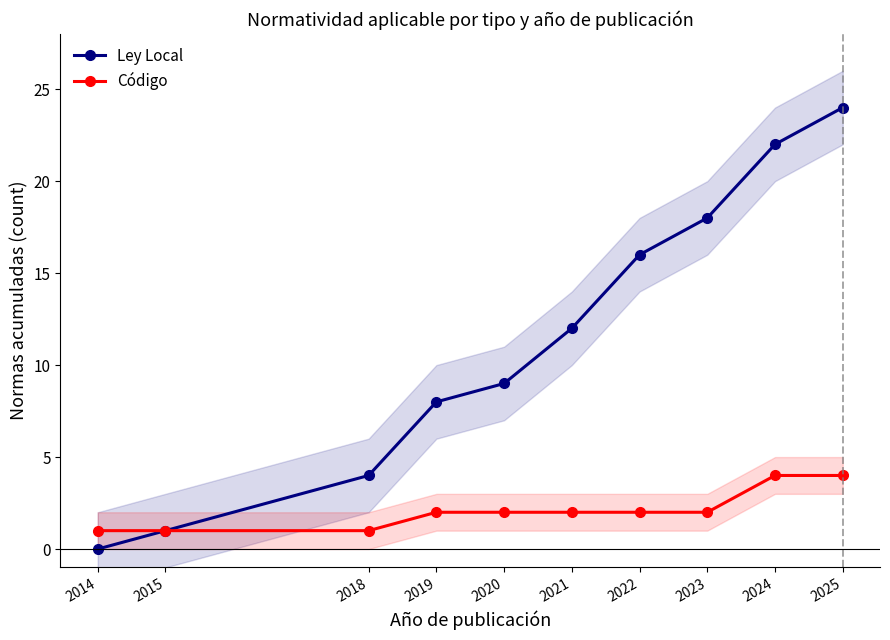

True or false: Ley Local and Código intersect in this chart.

False